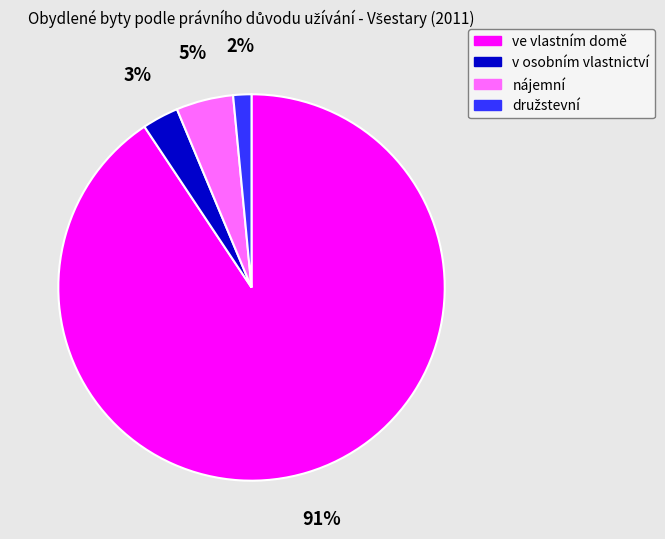

The ve vlastním domě slice represents 91% of the pie. True or false?

True